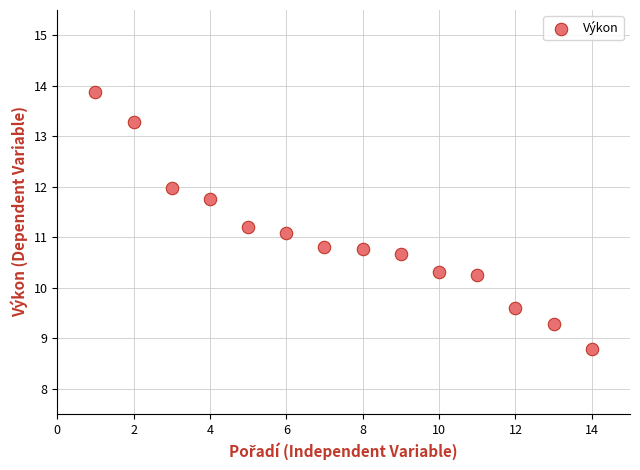

What Y value in the scatter plot is closest to 11?

11.1